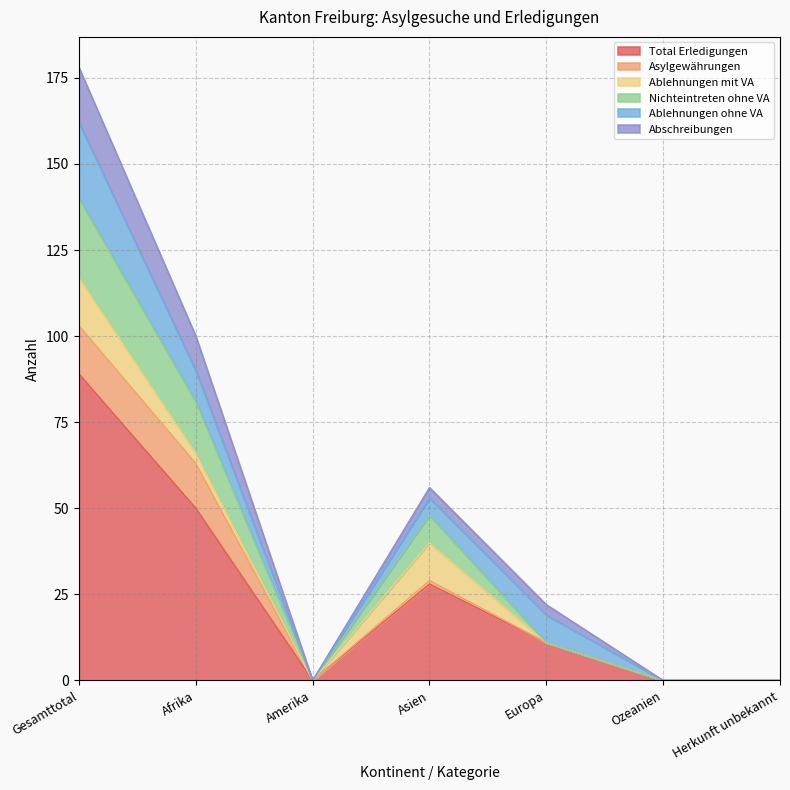

How many interior local valleys does the Abschreibungen series have?

1